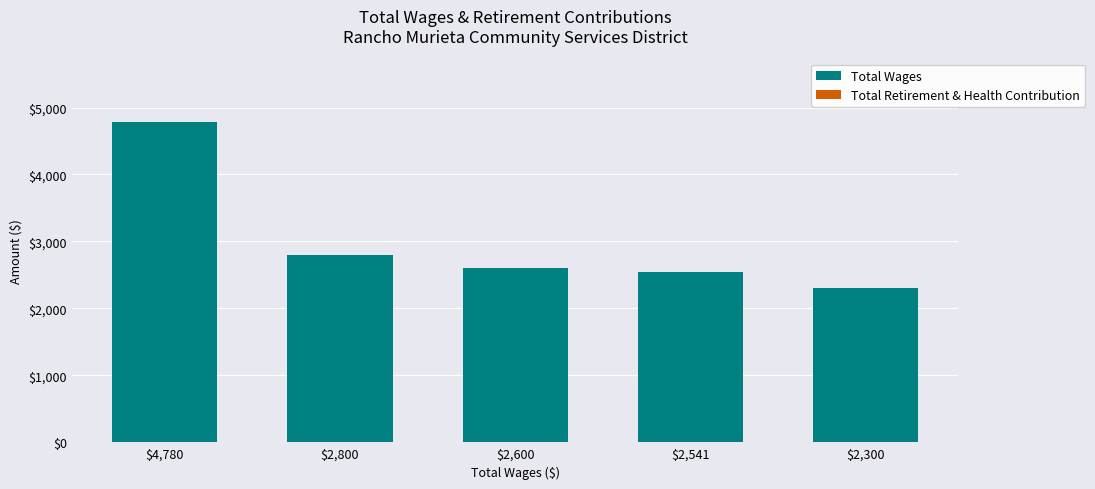

What is the greatest value displayed?

4780